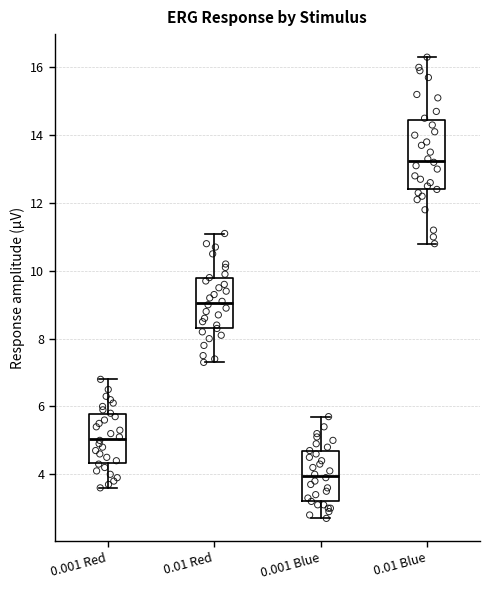

Reading left to right, read every box against the y-axis: the position of its median line, the range the box covers, and the ends of its whiskers. The values are not printed on the chart, so give them approximately, as read against the axis.

0.001 Red: median 5.0, box 4.4 to 5.8, whiskers 3.6 to 6.8
0.01 Red: median 9.0, box 8.4 to 9.8, whiskers 7.4 to 11.2
0.001 Blue: median 4.0, box 3.2 to 4.6, whiskers 2.8 to 5.8
0.01 Blue: median 13.2, box 12.4 to 14.4, whiskers 10.8 to 16.4